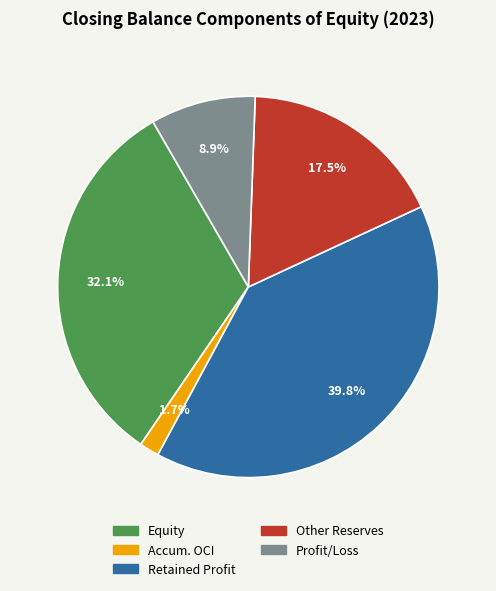

Does Equity account for over 50% of the chart?

No